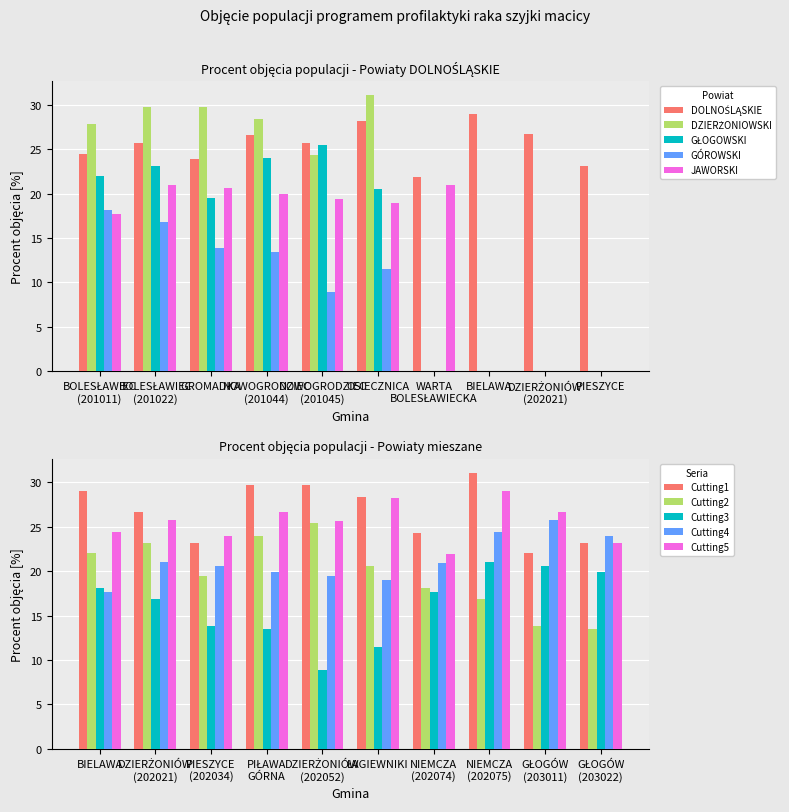

Which category has the highest value in the DOLNOŚLĄSKIE series?

BIELAWA